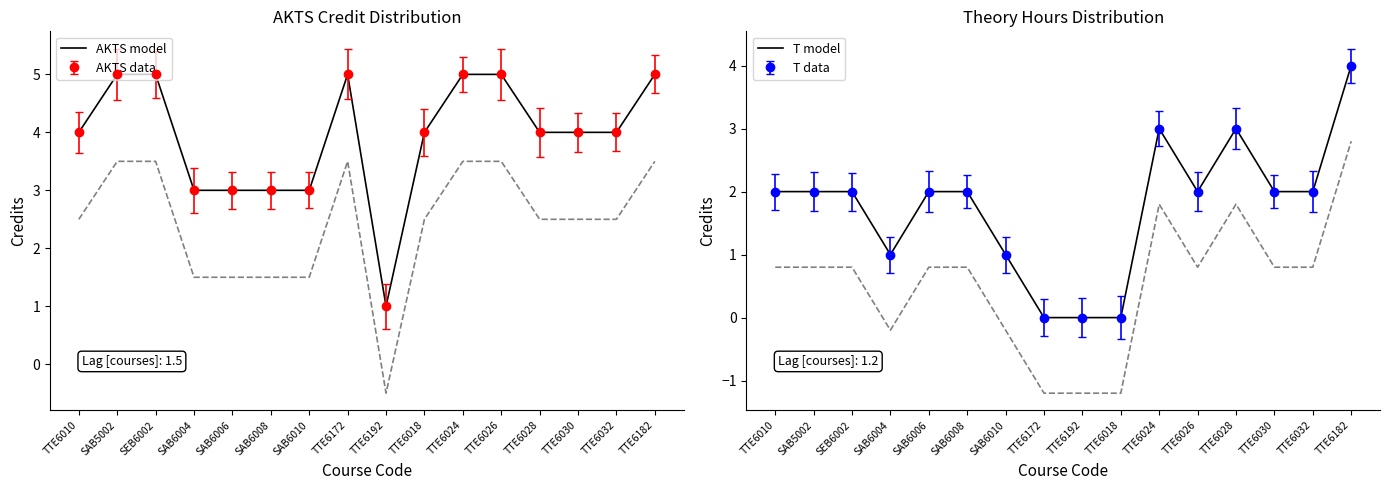

What is the lowest value of the AKTS model series?

1